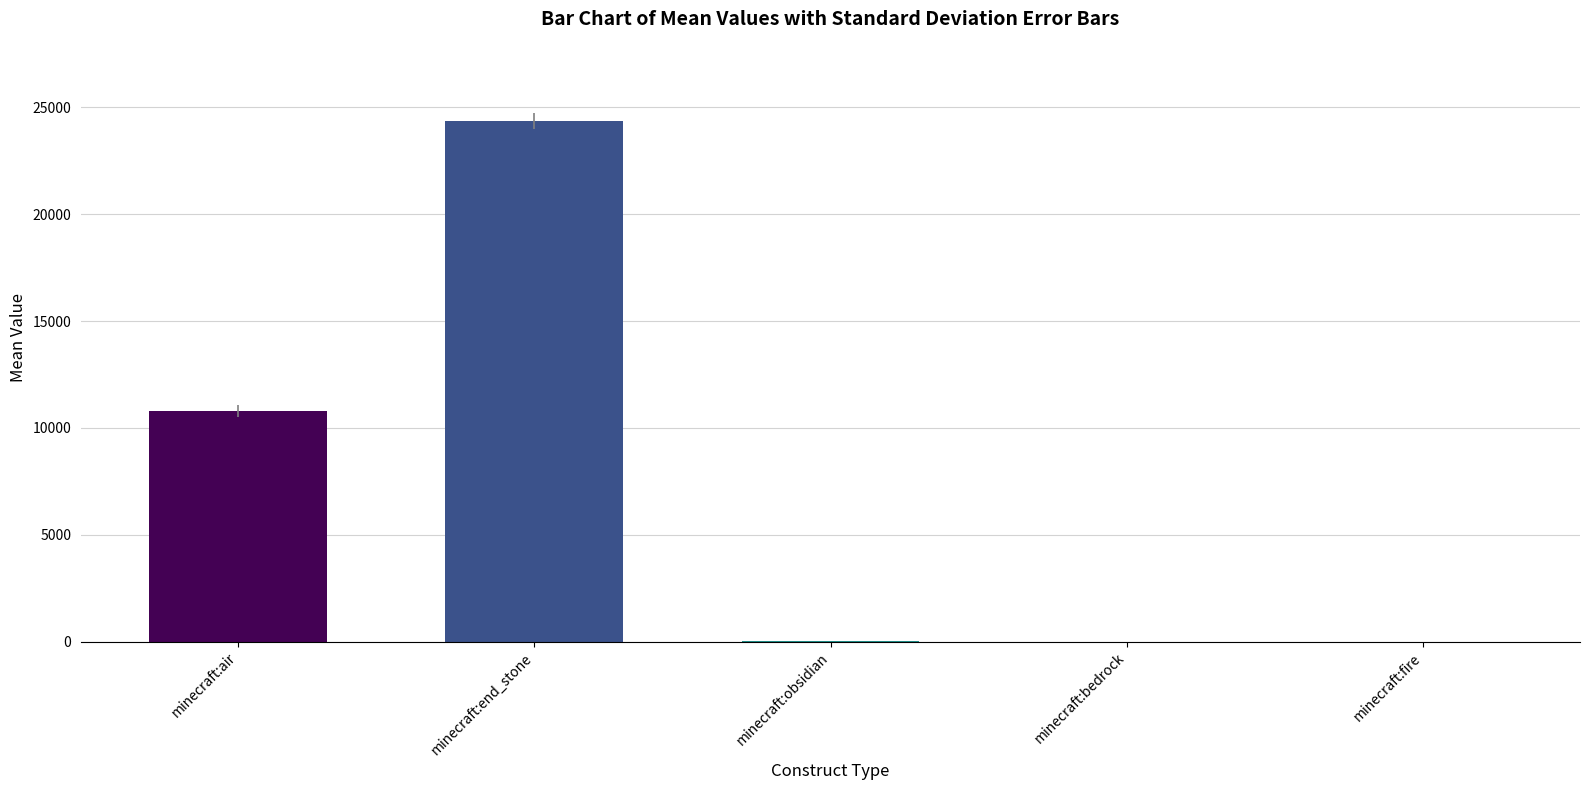

Where is the data nearest to the value 12178?

minecraft:air